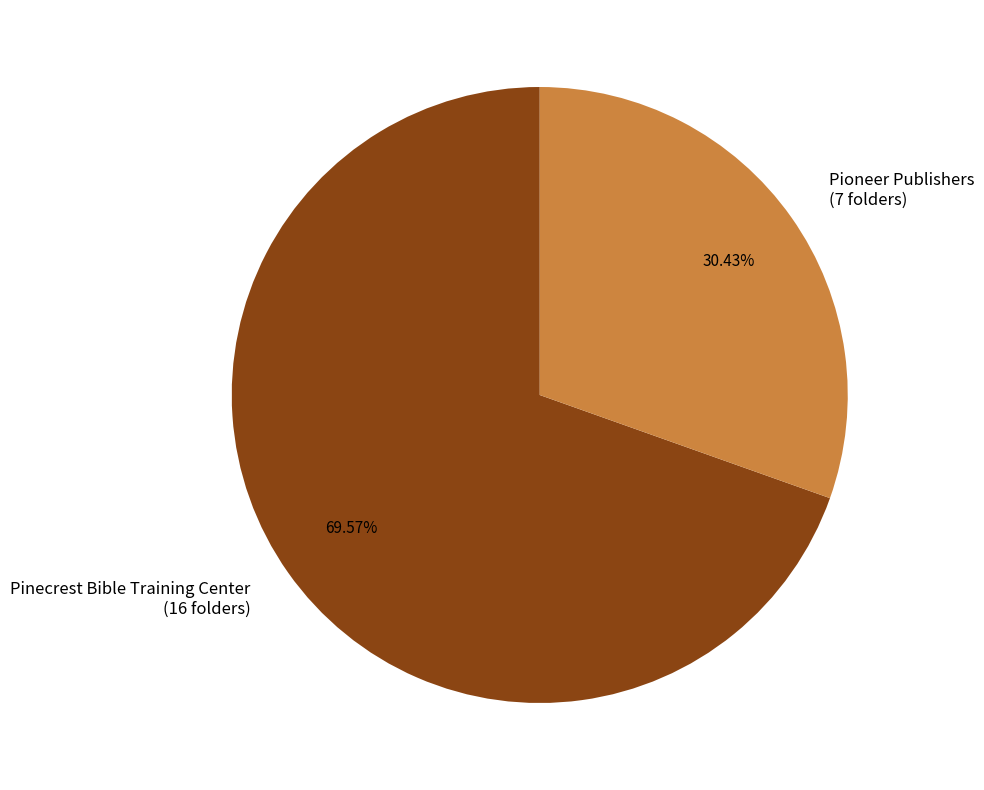

Rank the categories by value from highest to lowest.

Pinecrest Bible Training Center, Pioneer Publishers